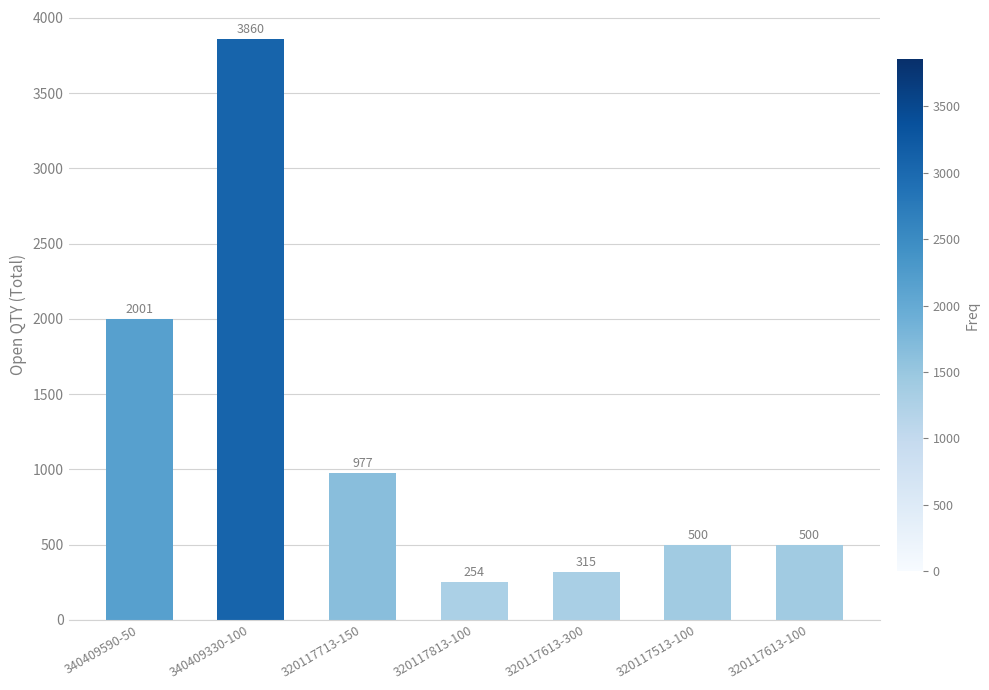

What is the sum of all values?

8407